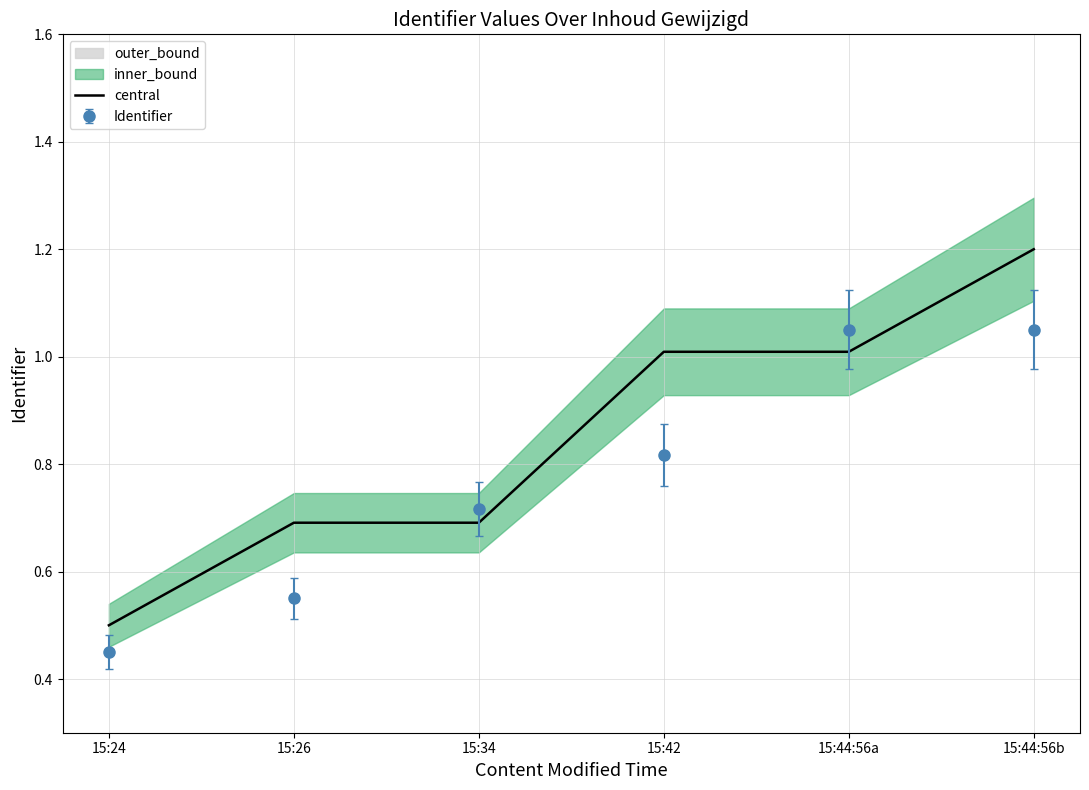

What is the minimum value shown in the chart?

0.5